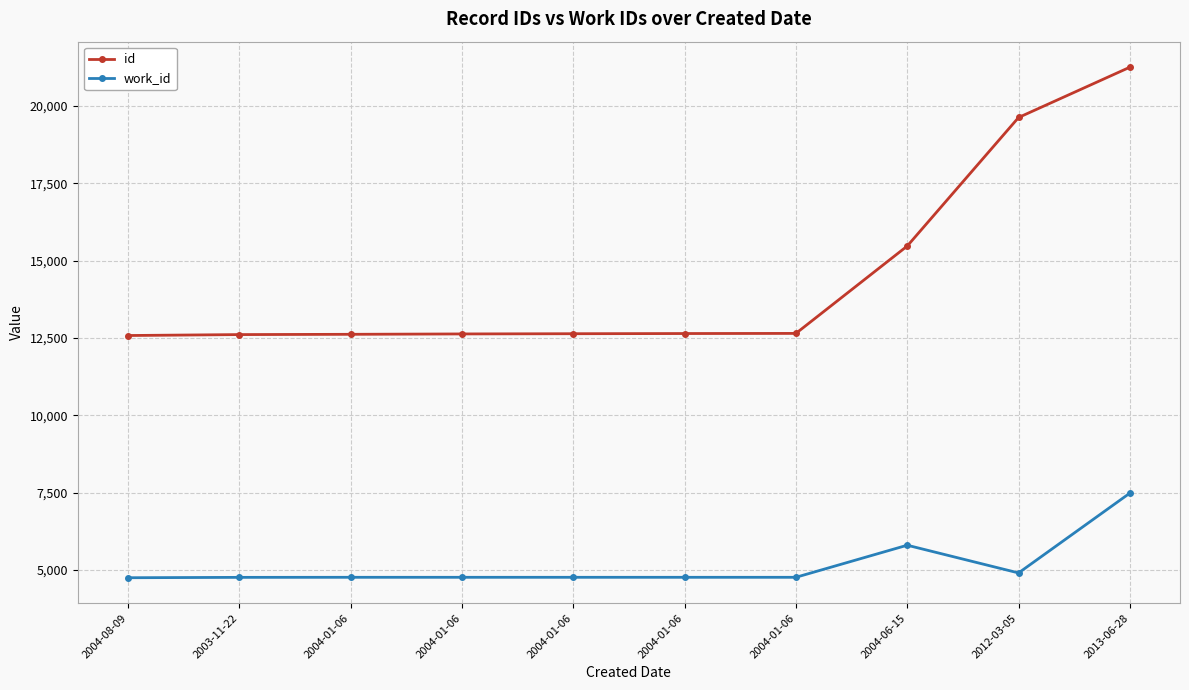

Does the chart have visible grid lines?

Yes